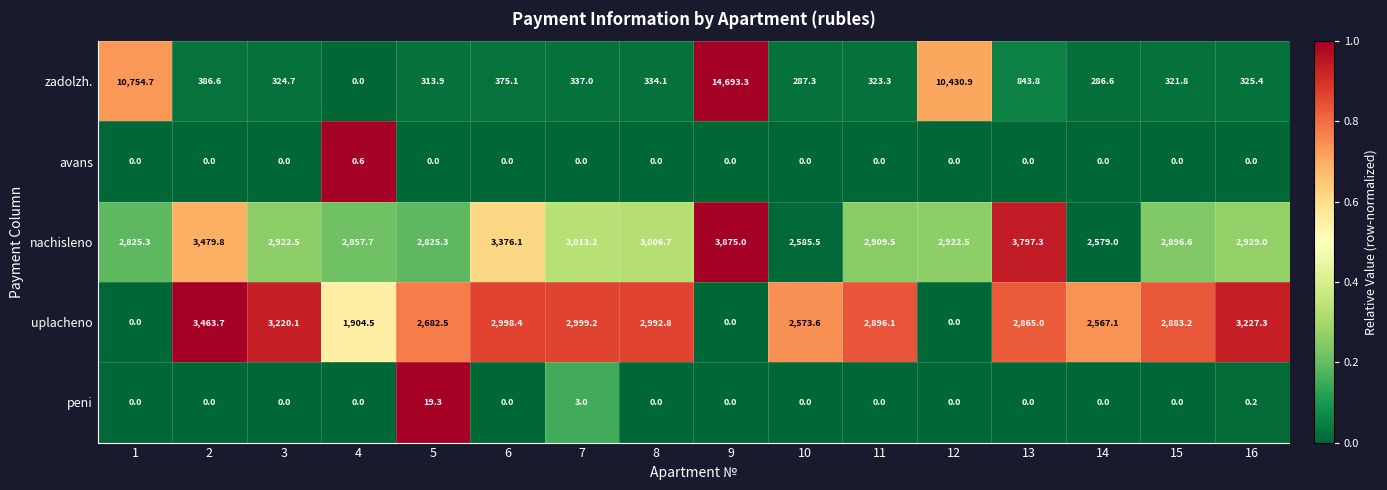

What is the total value across all series at 7?

6352.4